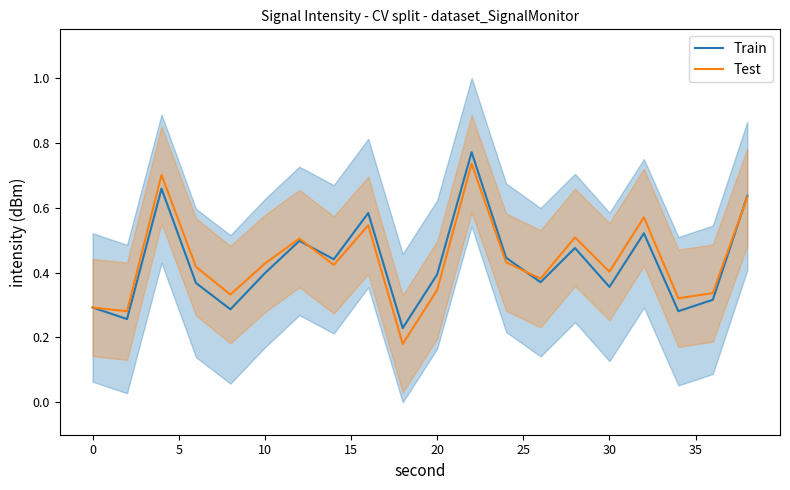

List the series in order of their overall mean, highest first.

Test, Train